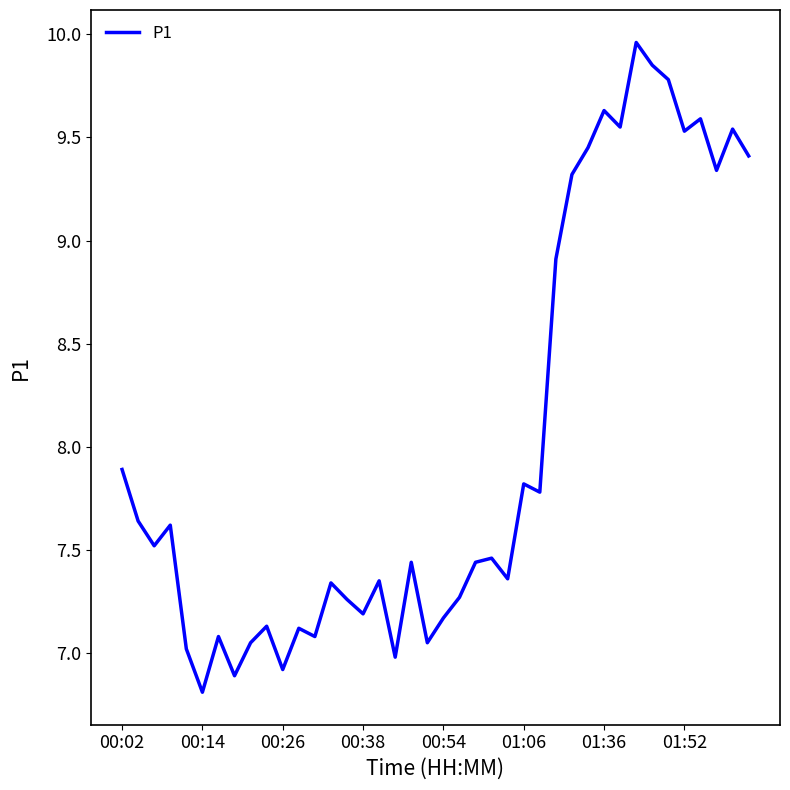

What is the minimum value shown in the chart?

6.8